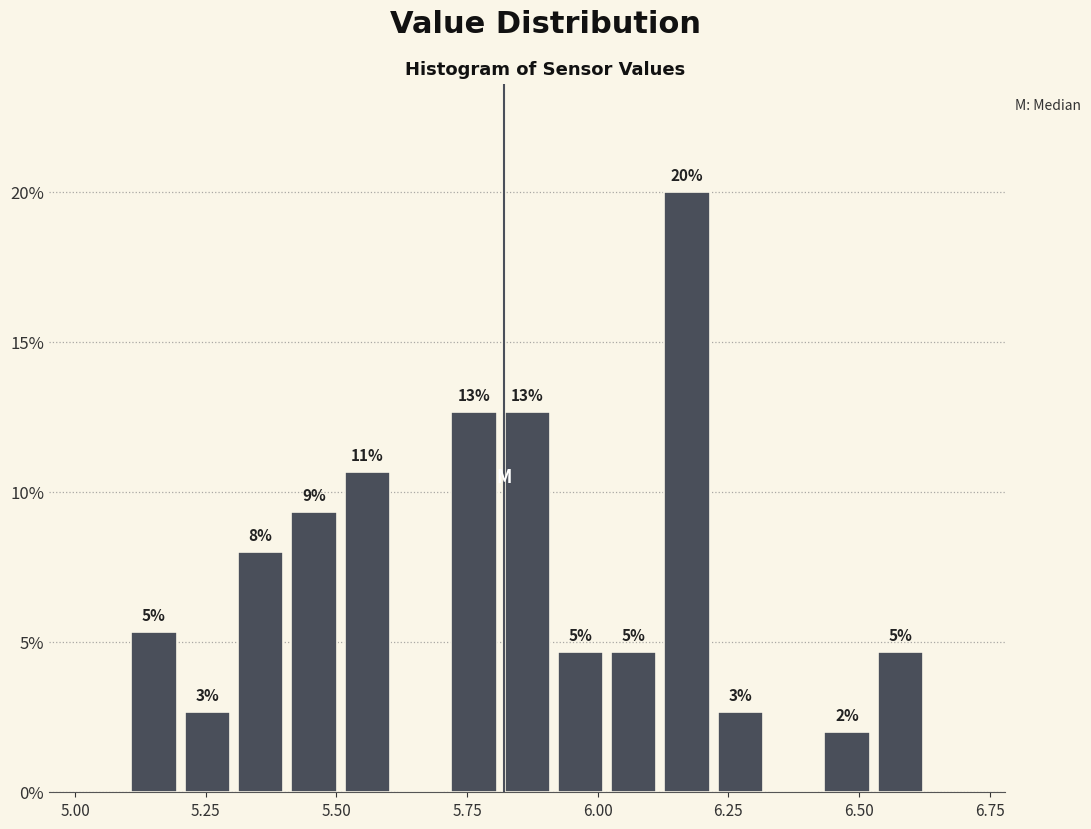

Around what value on the x-axis is the tallest bar? Give the approximate position of its centre, as read against the axis.

6.15